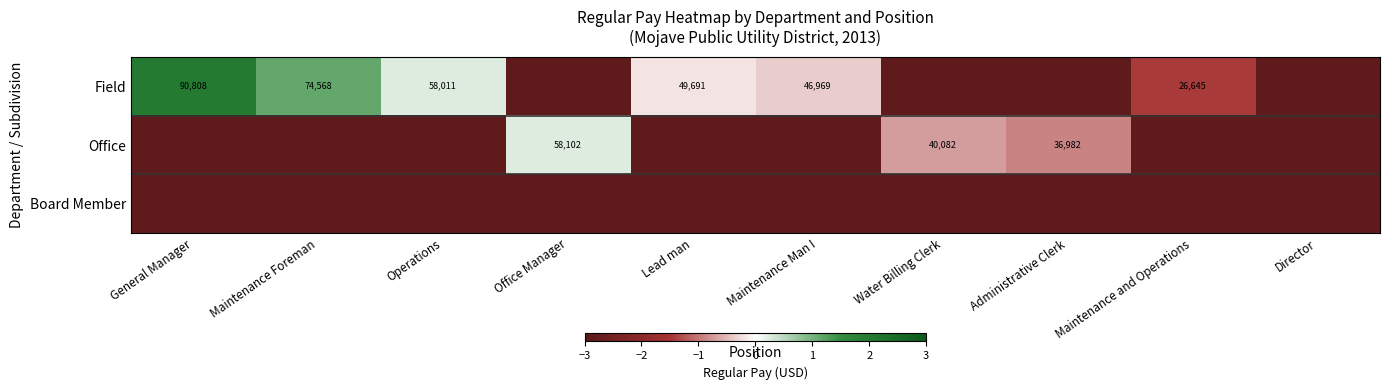

List the series in order of their peak value, highest first.

Field, Office, Board Member